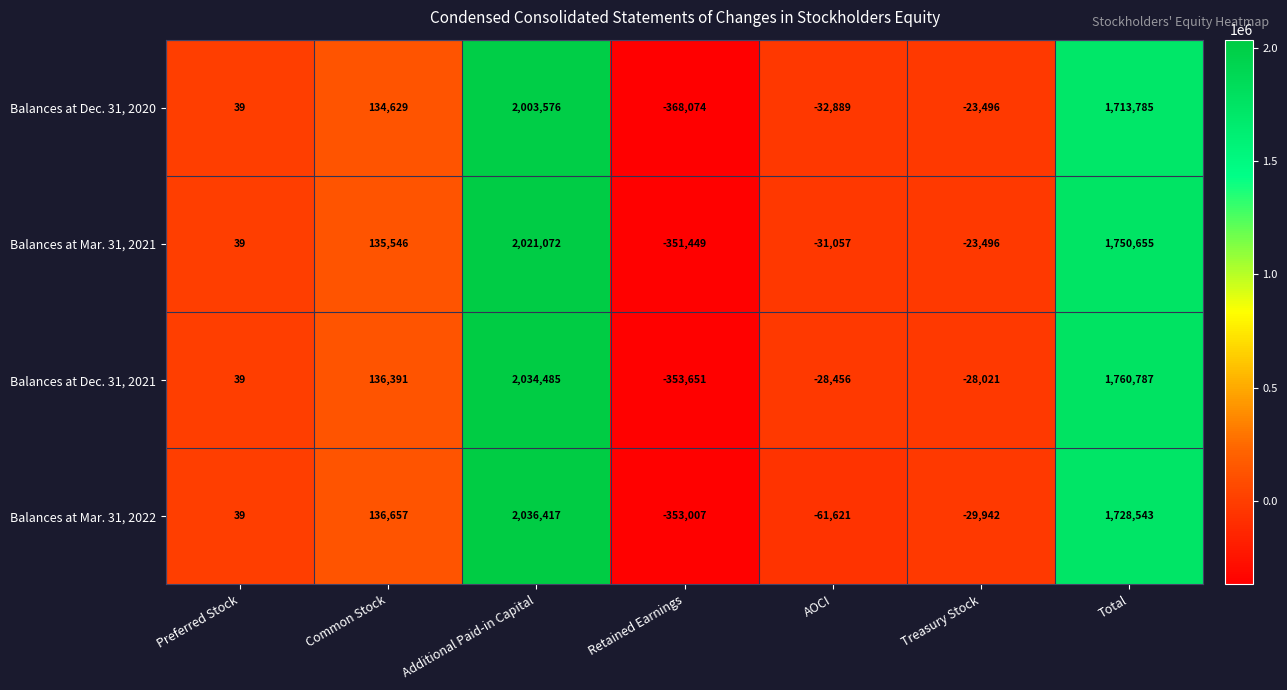

How many categories are shown in the chart?

7